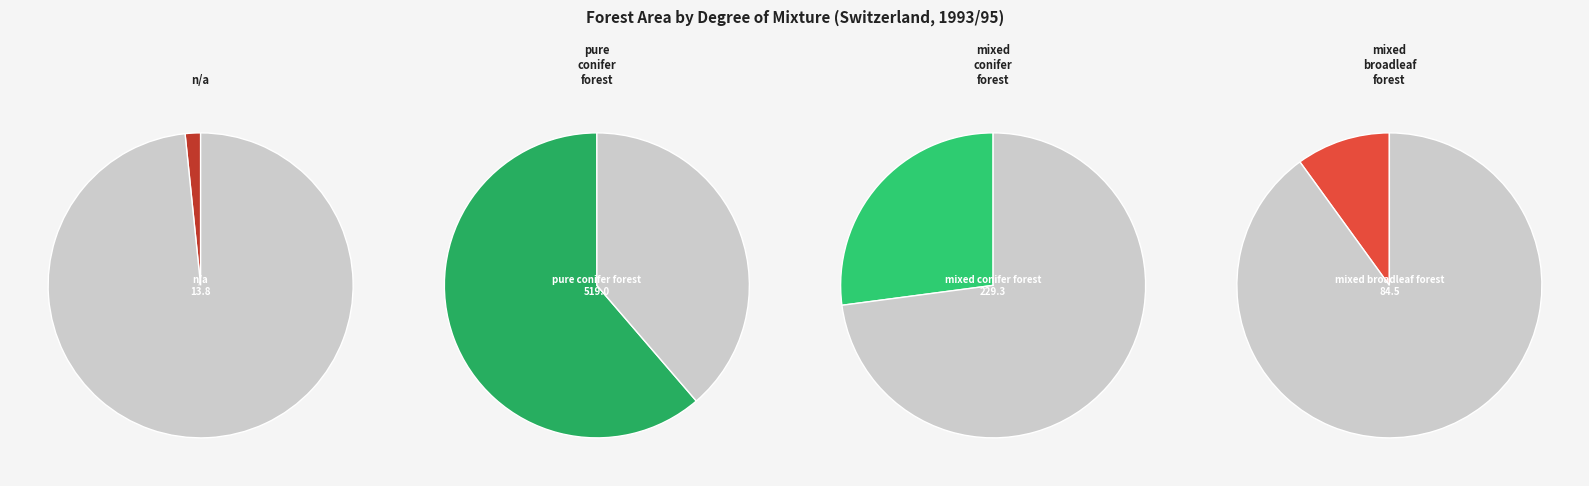

What is the ratio of the value at mixed broadleaf forest to the value at n/a?

6.1